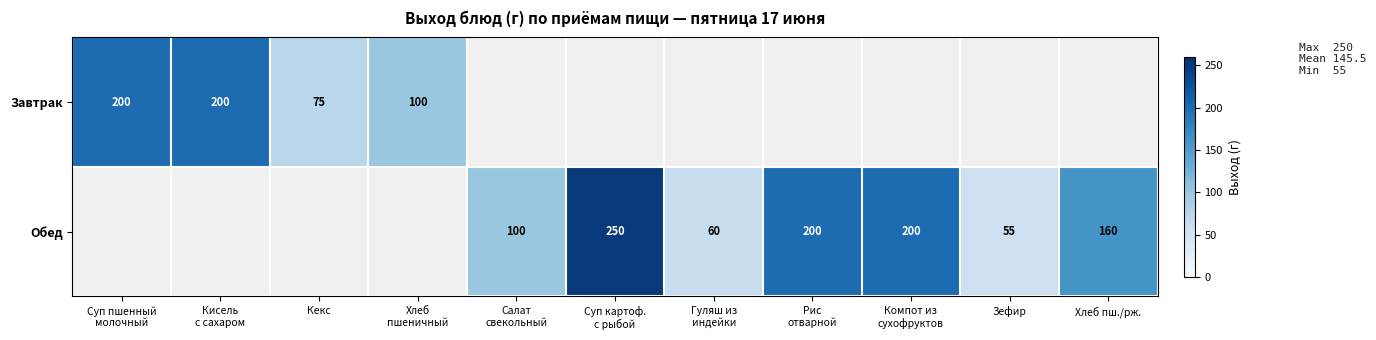

At how many categories does at least one series exceed 80?

8